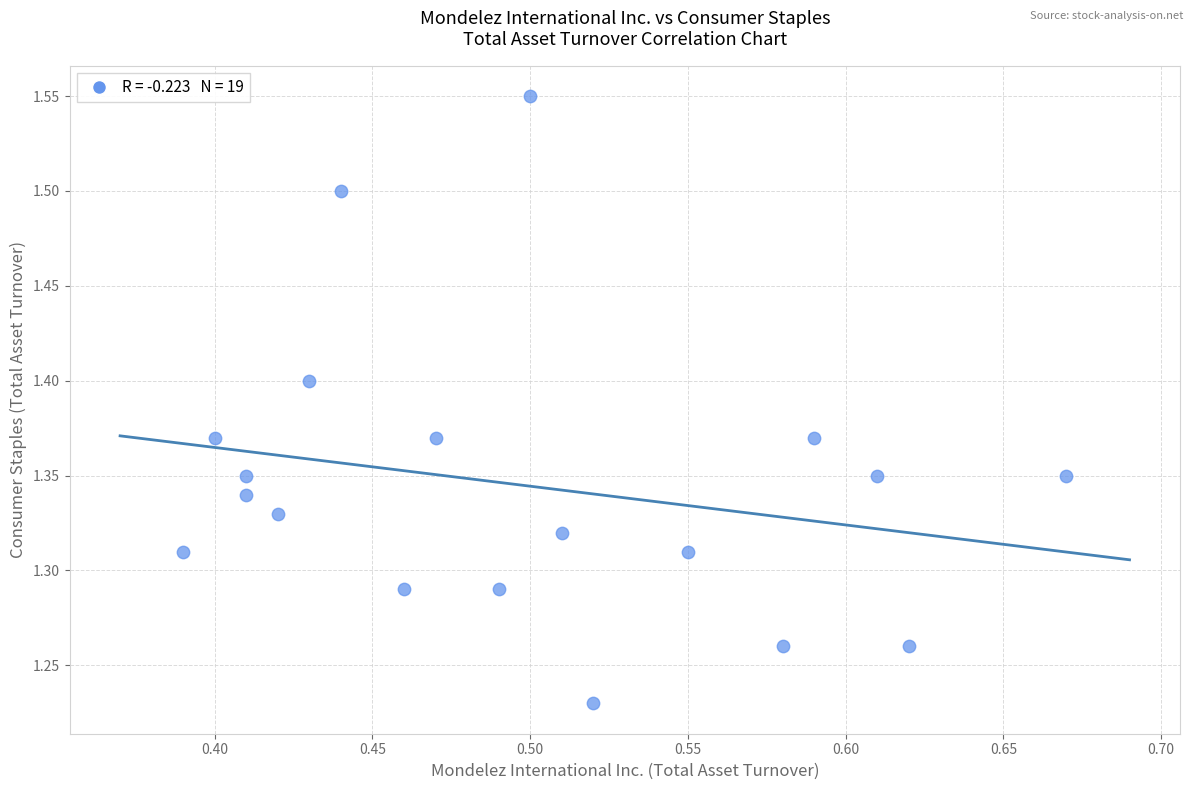

What is the range of Y values (max minus min)?

0.3